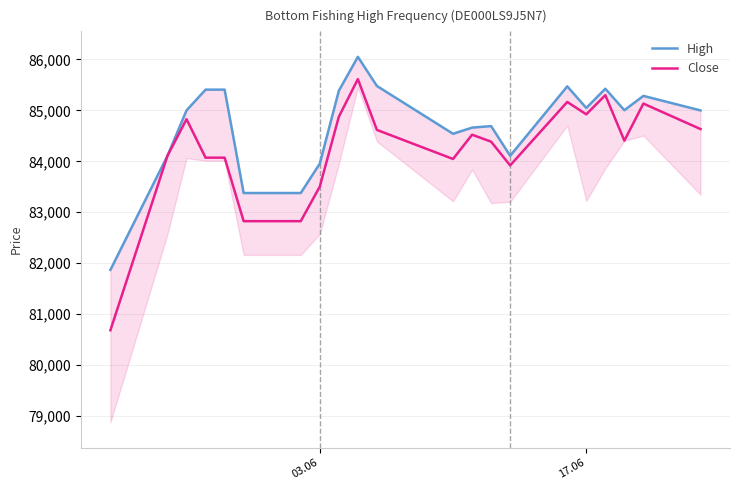

Reading right to left, extract all data points from this chart.

High: 85000	85285	85004	85426	85048	85472	84109	84692	84662	84541	85480	86052	85386	83956	83378	83378	85408	85408	85001	84111	81869
Close: 84634	85134	84406	85299	84923	85166	83920	84386	84523	84046	84617	85615	84875	83504	82825	82825	84072	84072	84827	84111	80683